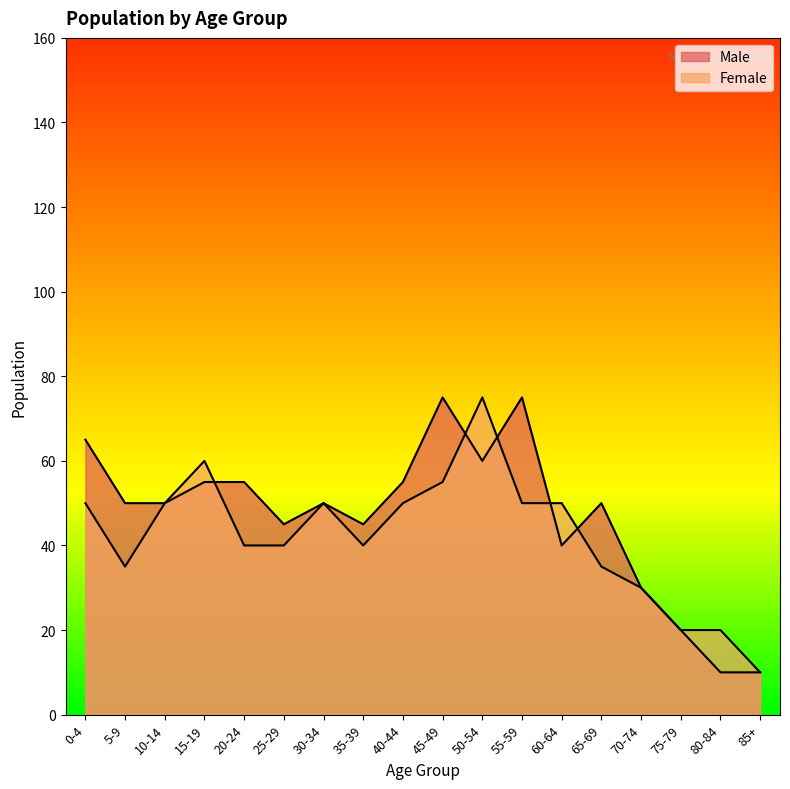

How many lines are shown in the chart?

2